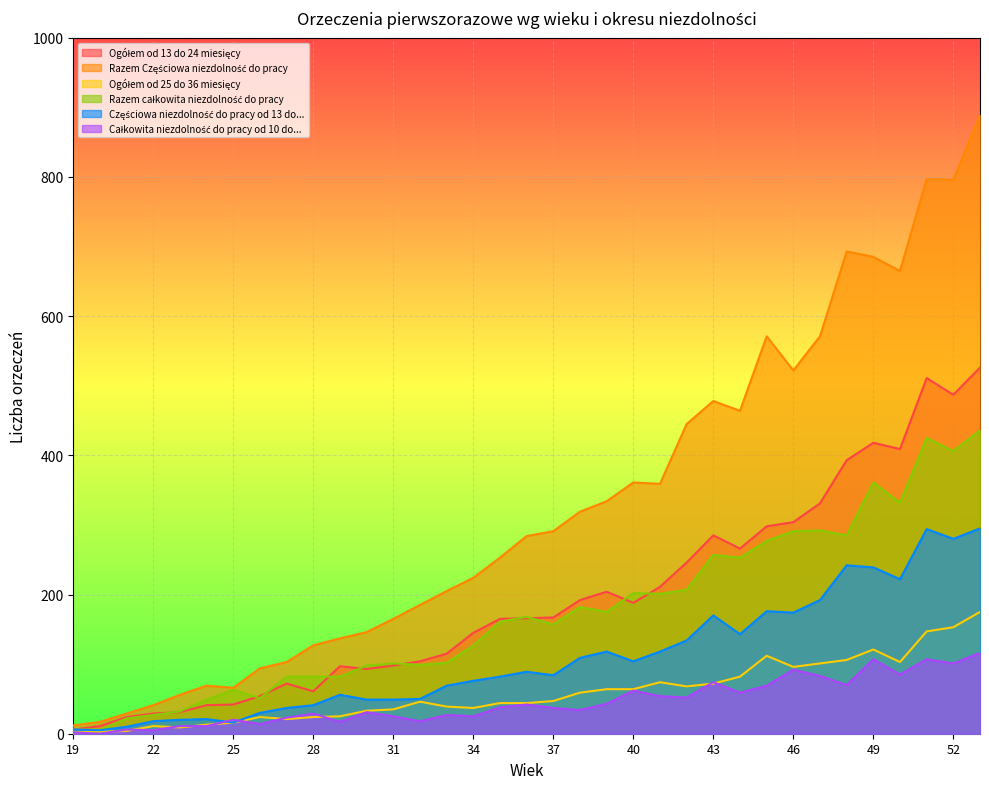

Does the chart display data point markers on the line(s)?

No